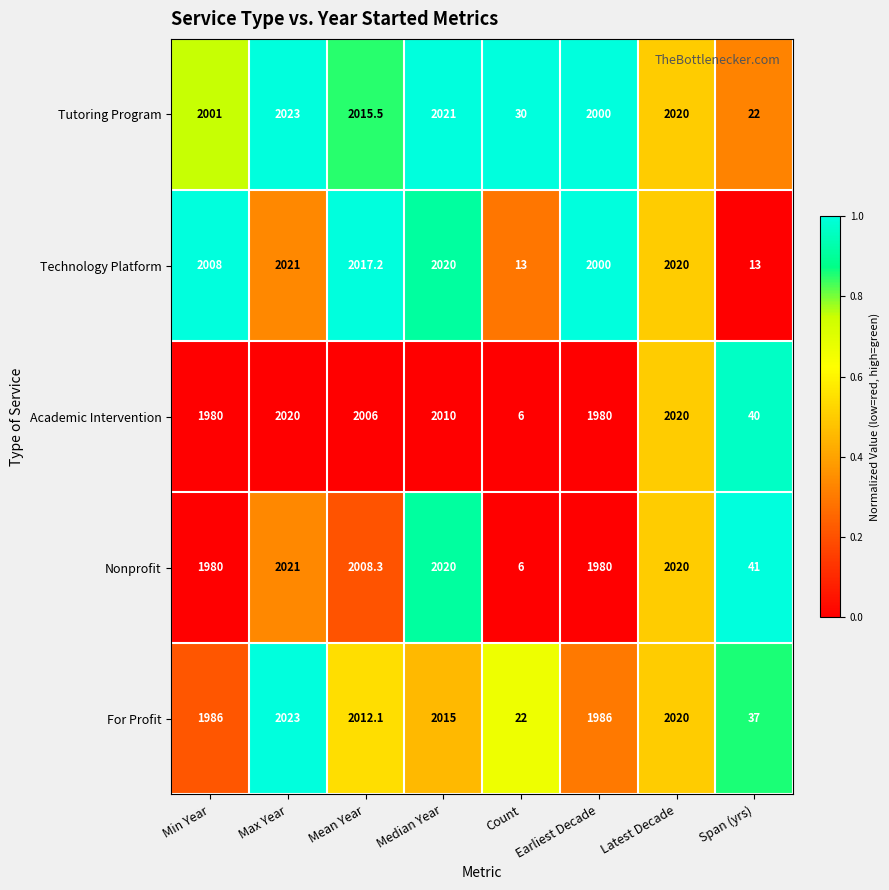

Between Mean Year and Span (yrs), which series saw the biggest shift?

Technology Platform